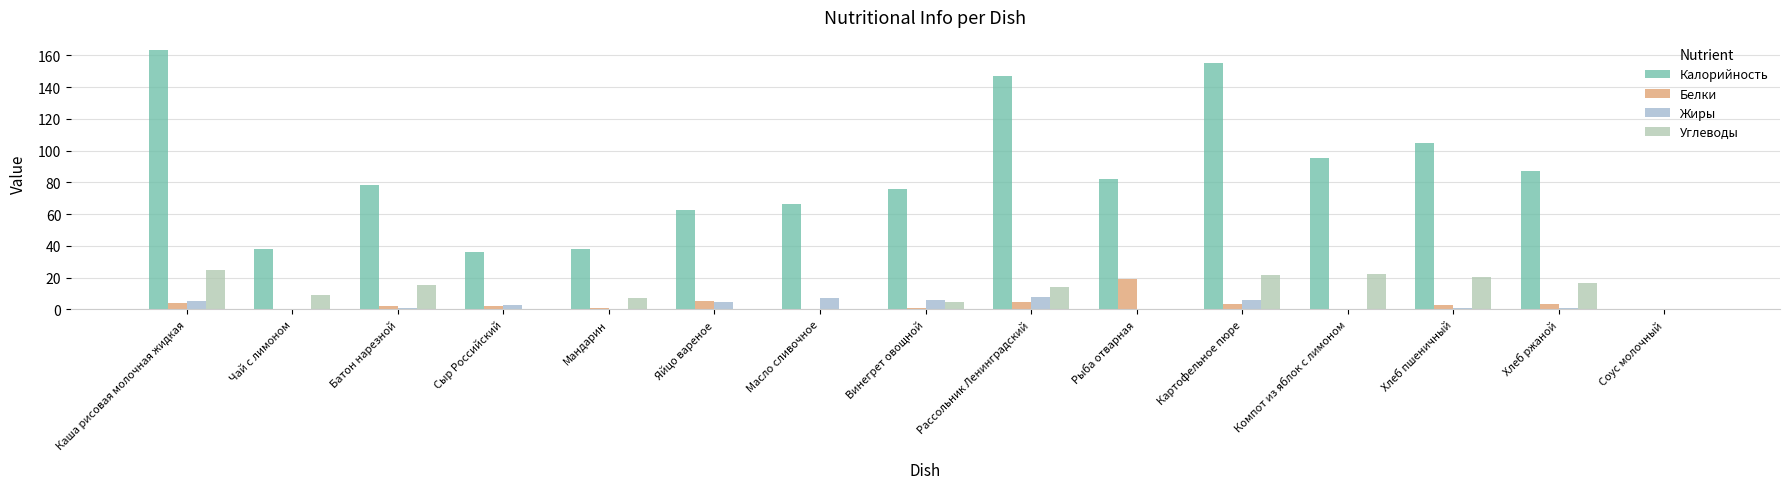

Between Каша рисовая молочная жидкая and Чай с лимоном, which series saw the biggest shift?

Калорийность